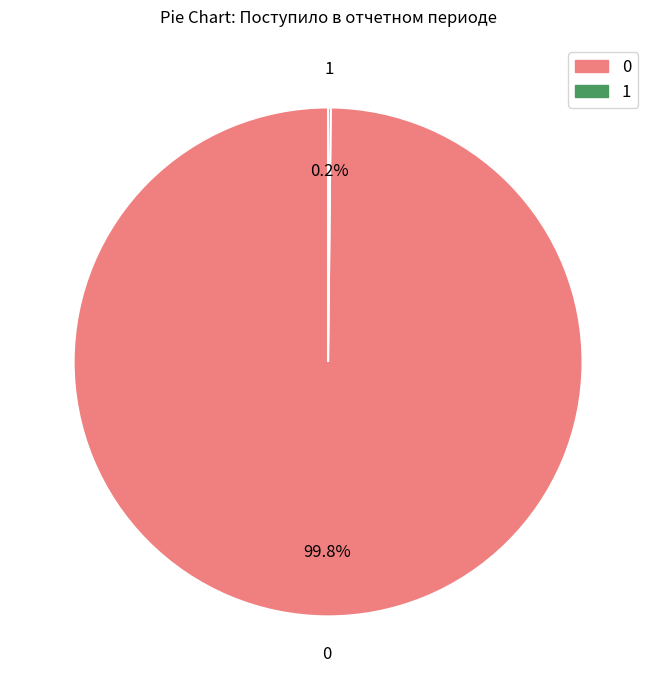

Does any single category account for the majority?

Yes